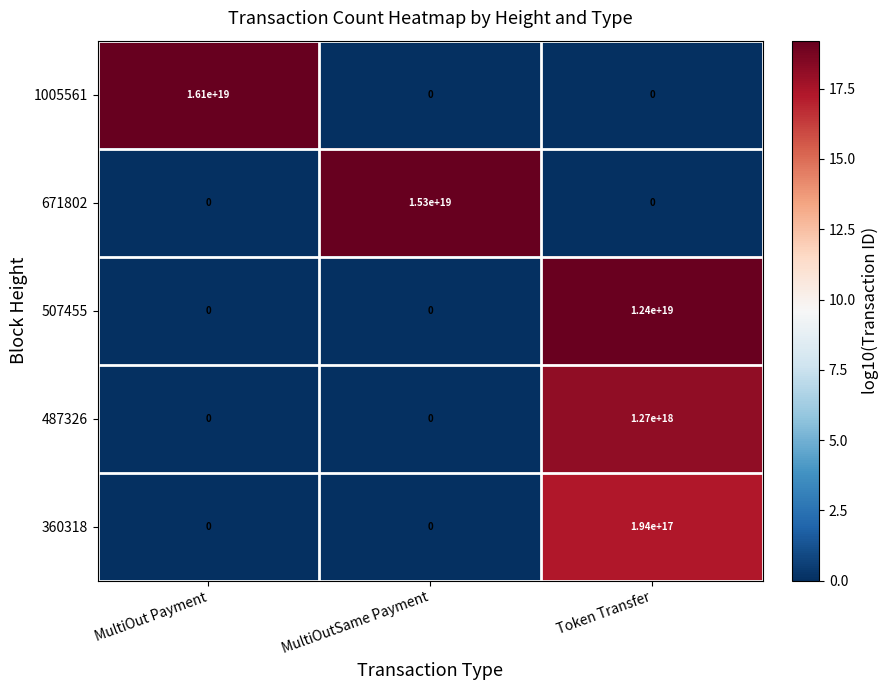

Count the number of categories in the chart.

3